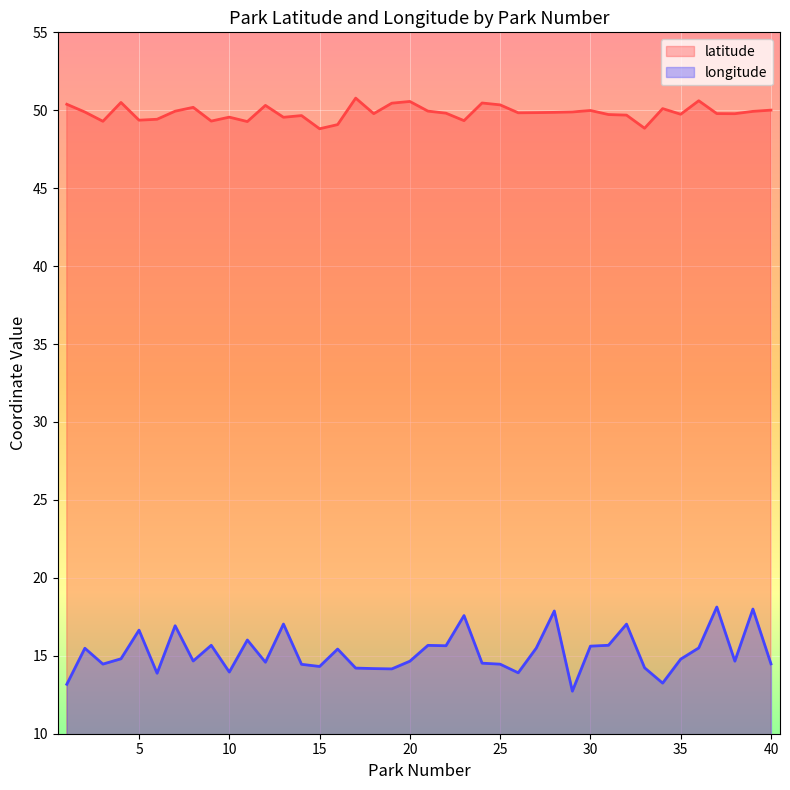

What are all the series names shown in the legend?

latitude, longitude